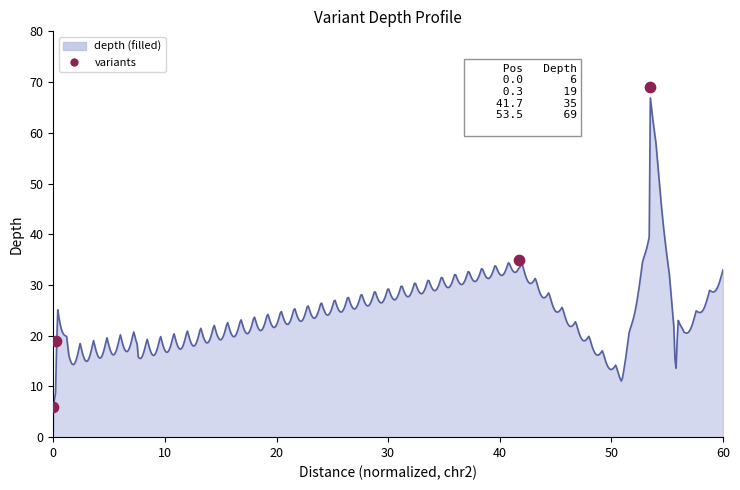

What is the ratio of the value at 10 to the value at 0?

3.2